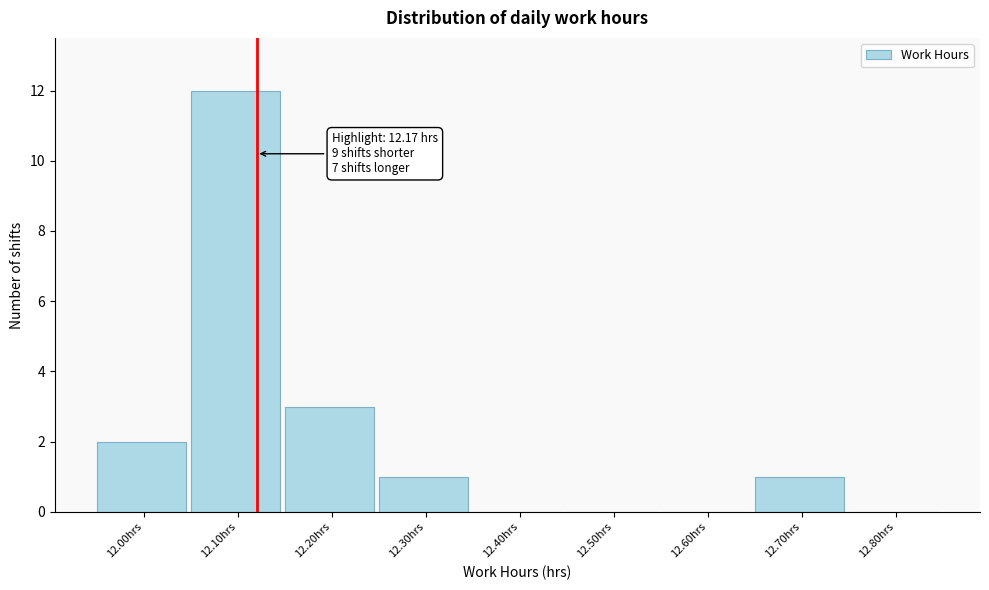

Reading right to left, list all the values displayed in this chart.

12.80hrs=0	12.70hrs=1	12.60hrs=0	12.50hrs=0	12.40hrs=0	12.30hrs=1	12.20hrs=3	12.10hrs=12	12.00hrs=2